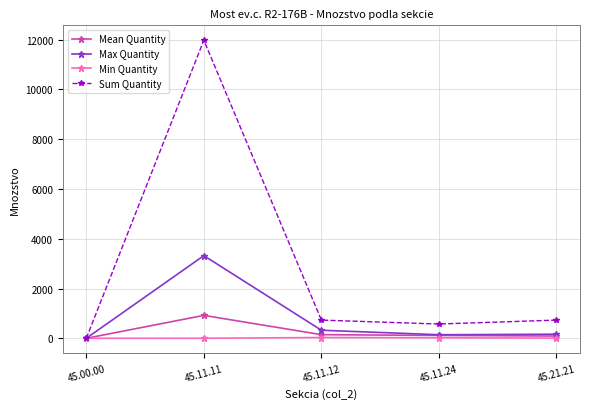

Which category has the lowest value in the Sum Quantity series?

45.00.00